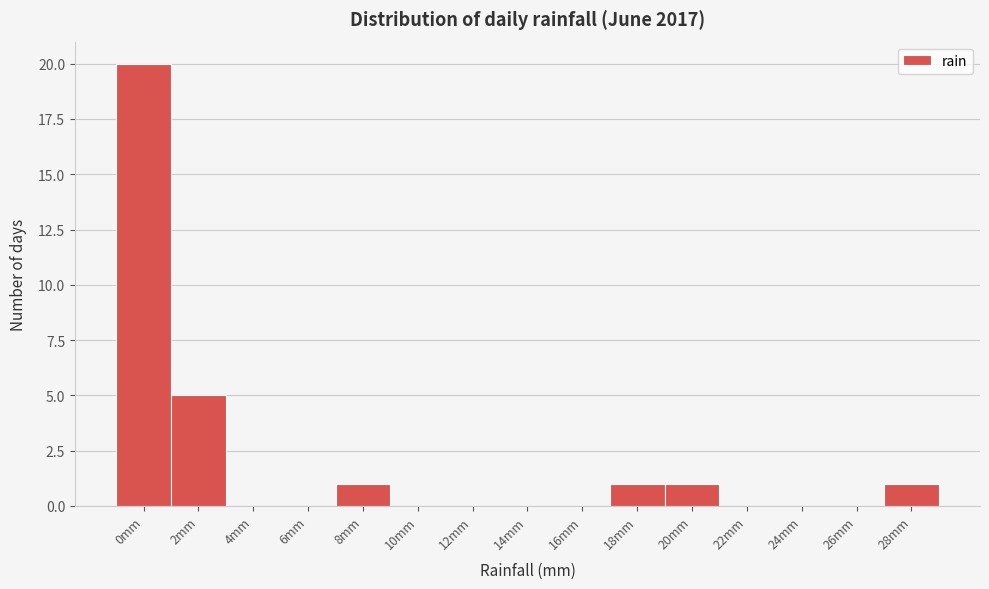

Reading left to right, list all the values displayed in this chart.

0mm=20	2mm=5	4mm=0	6mm=0	8mm=1	10mm=0	12mm=0	14mm=0	16mm=0	18mm=1	20mm=1	22mm=0	24mm=0	26mm=0	28mm=1